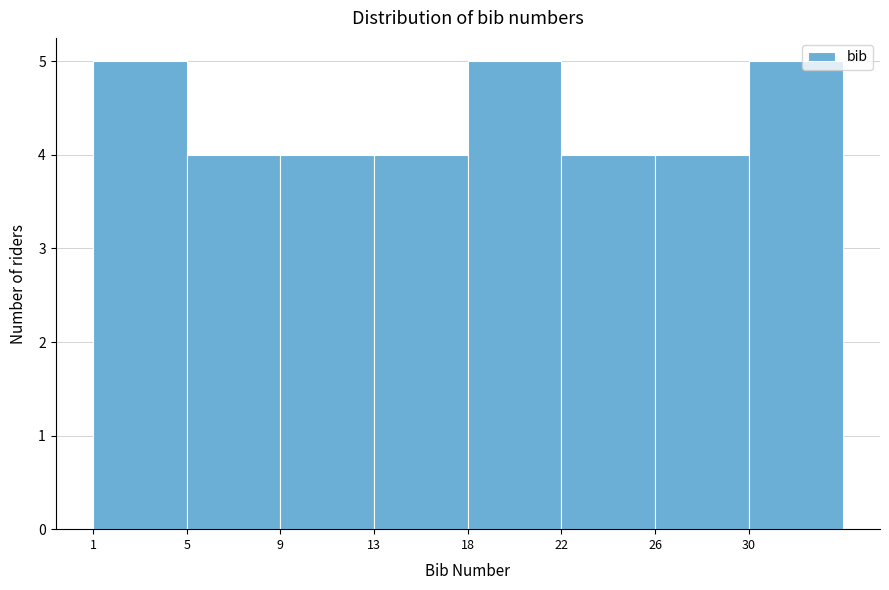

Reading left to right, extract all data points from this chart.

1=5	5=4	9=4	13=4	18=5	22=4	26=4	30=5